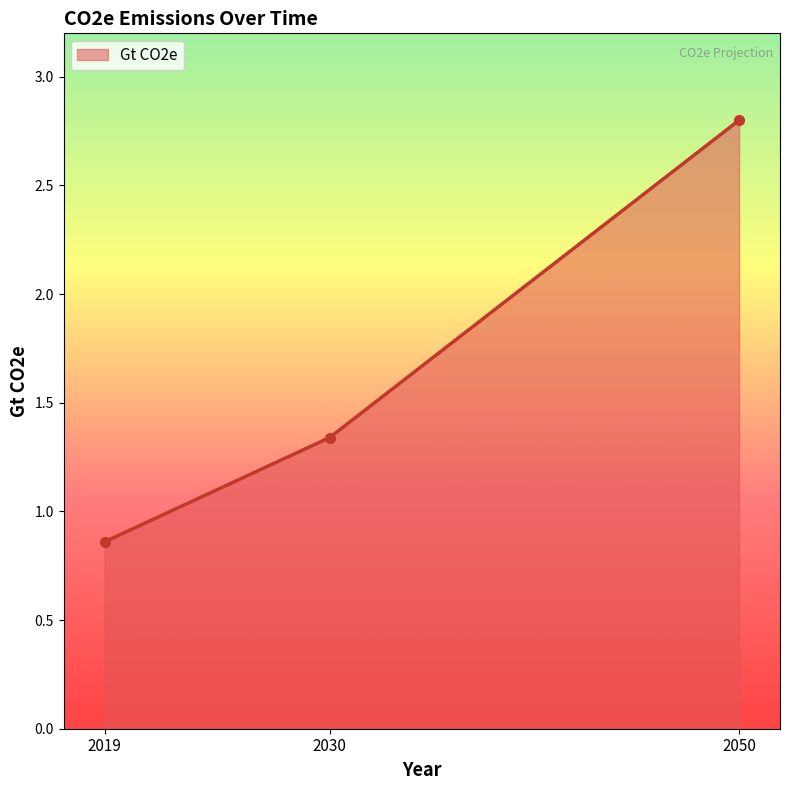

The value at 2050 is 2.8. True or false?

True